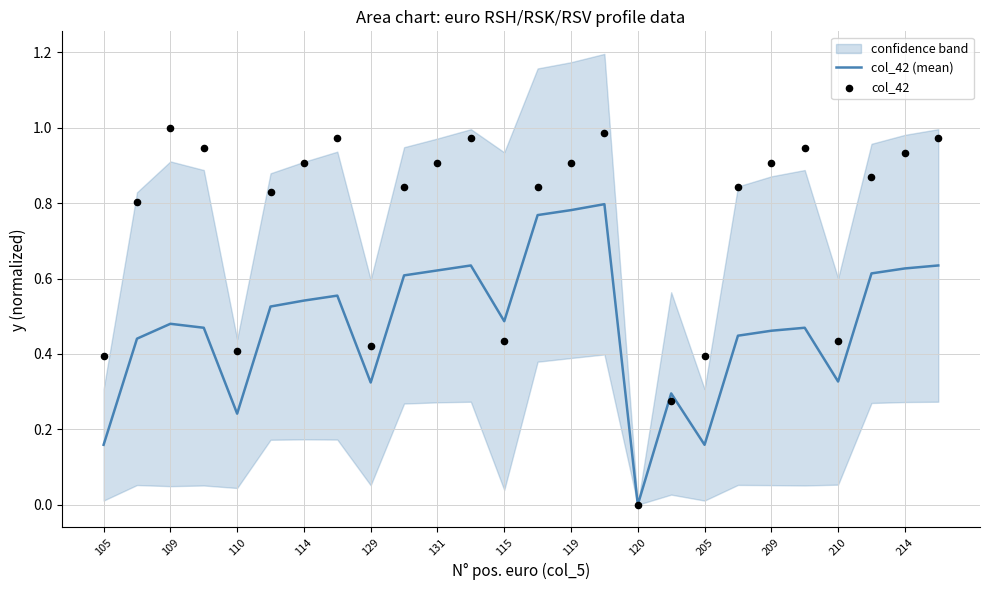

Which series has the largest Y range (max minus min)?

col_42